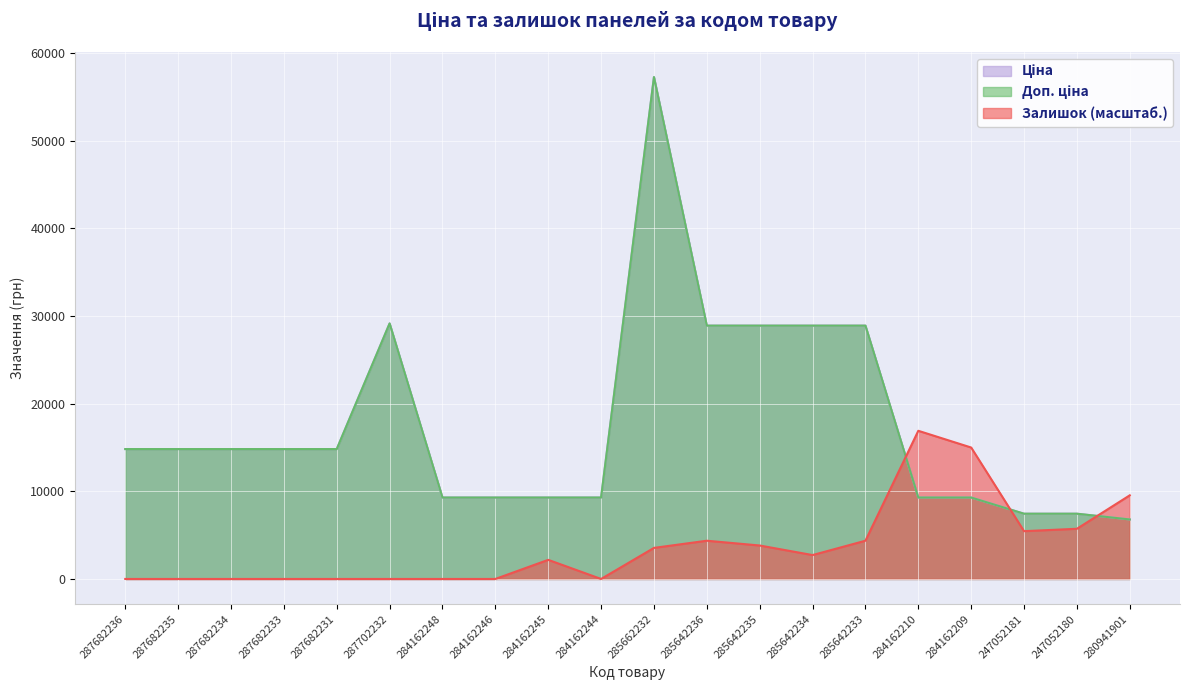

Count the number of categories in the chart.

20